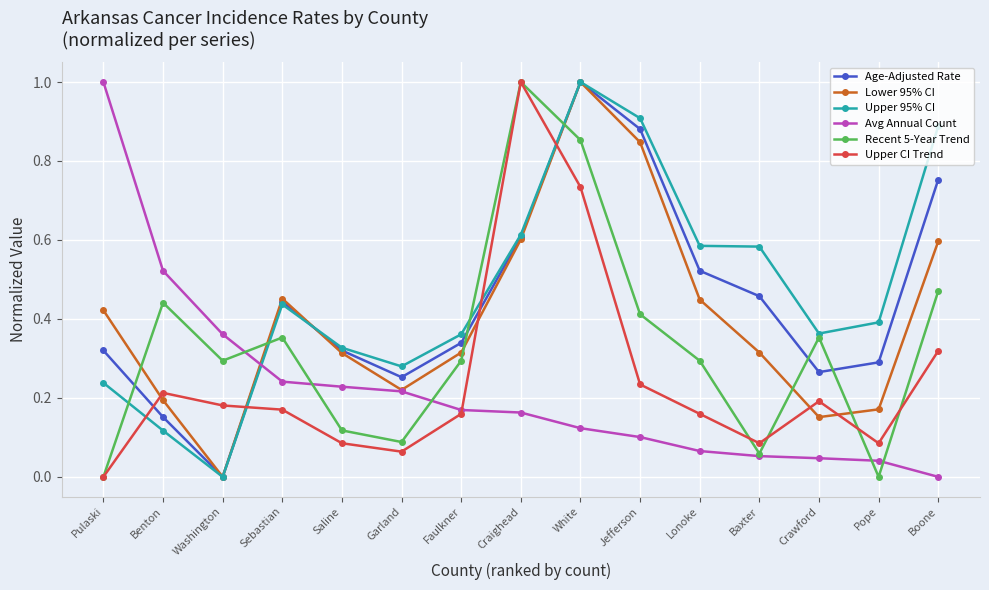

True or false: Age-Adjusted Rate and Upper CI Trend intersect in this chart.

True